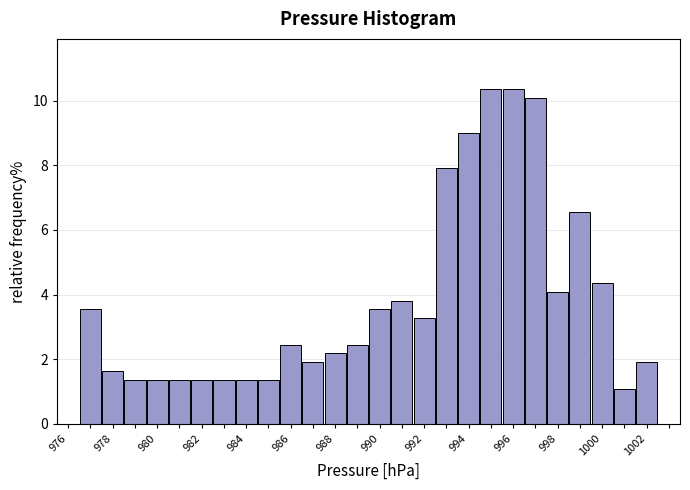

What is the height of the bar covering 994.5 to 995.5 on the x-axis? Neither the bar edges nor the heights are printed on the chart, so give them approximately, as read against the axes.

10.4